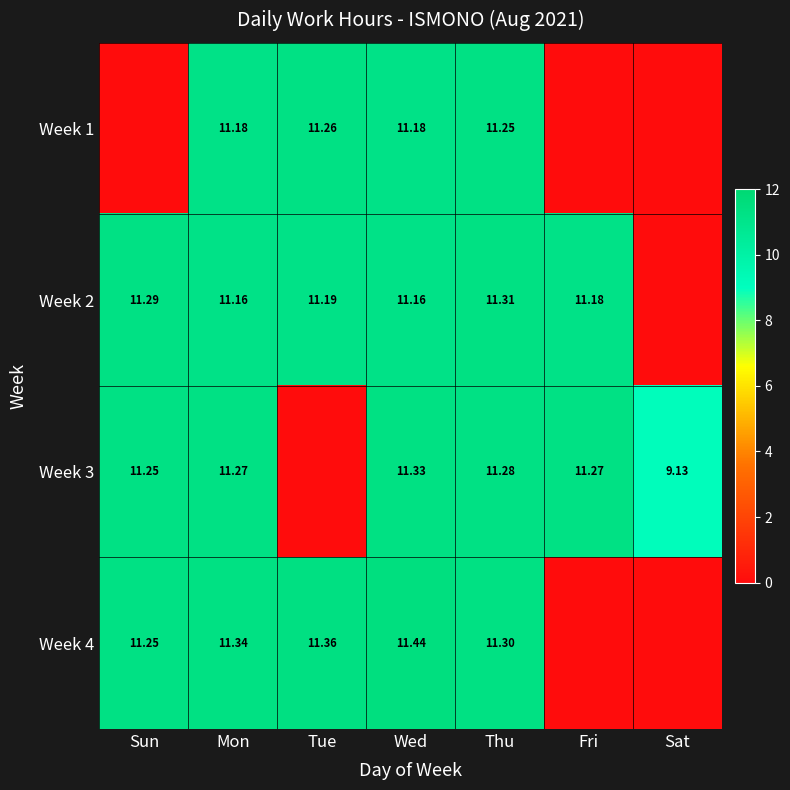

List the labels in order of Week 1 value, smallest first.

Sun, Fri, Sat, Mon, Wed, Thu, Tue